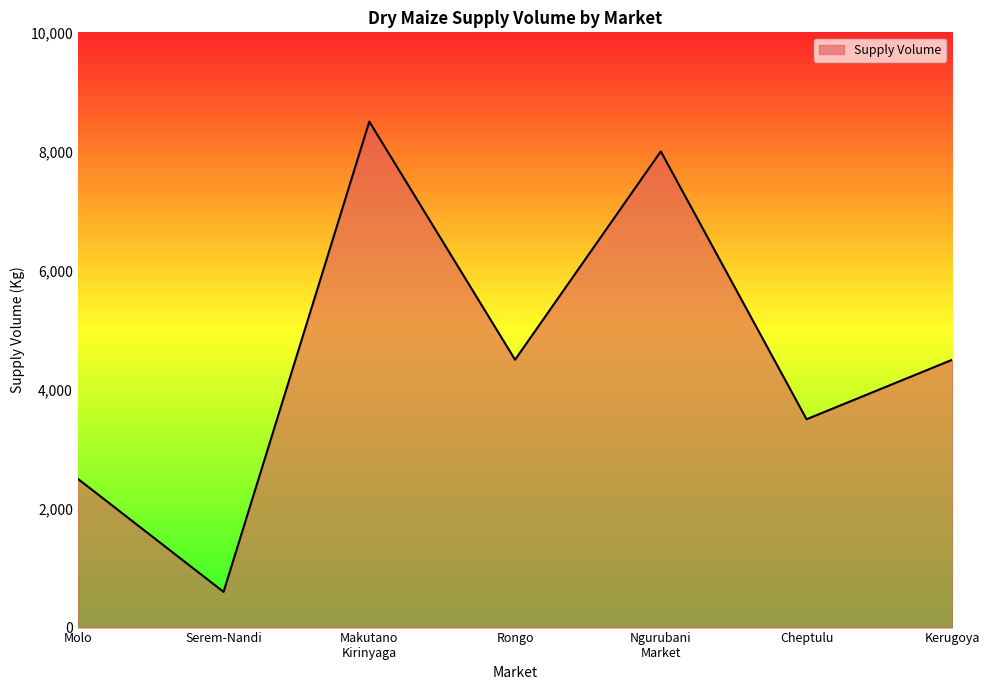

Is it true that the value at Molo is 2500?

True